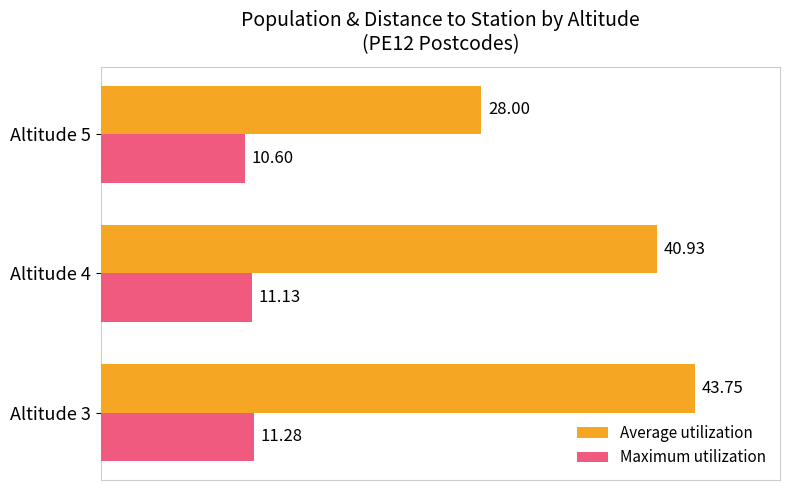

Which category has the lowest value in the Average utilization series?

Altitude 5